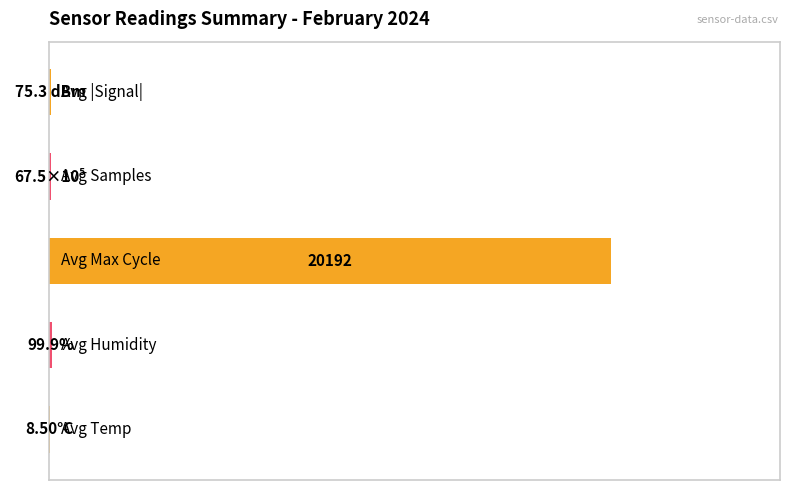

What is the average value?

20.2